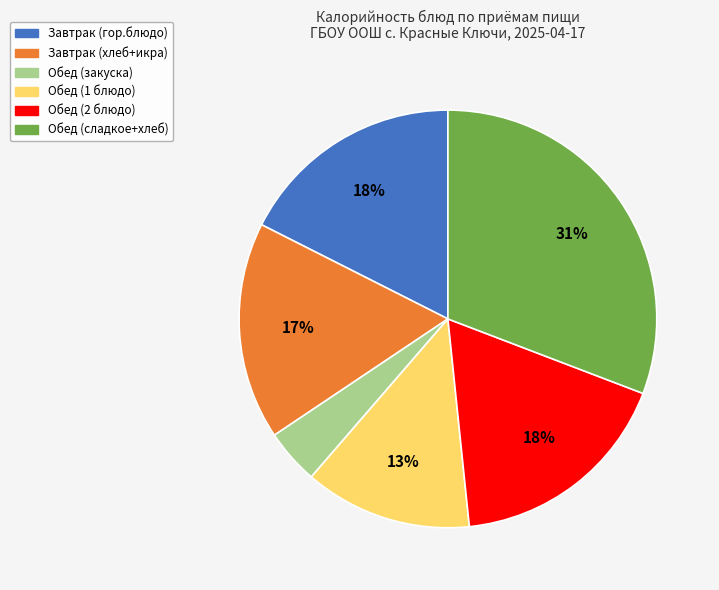

How many segments does this pie chart have?

6